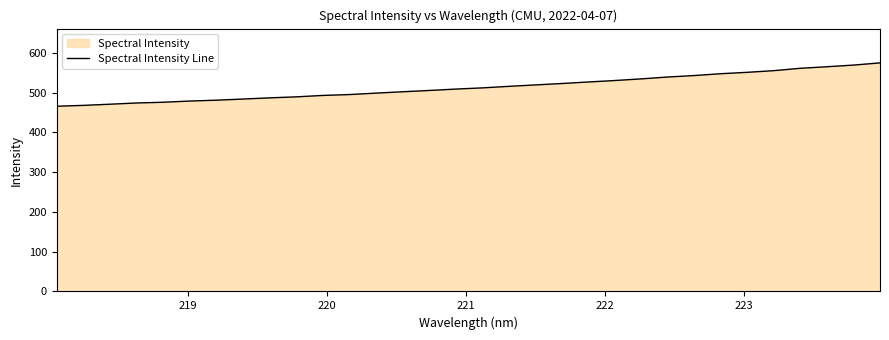

What is the difference between the maximum and minimum values?

109.0